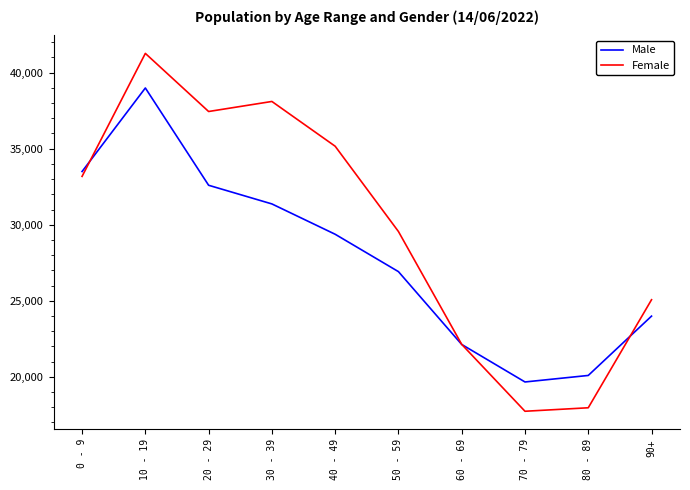

Rank the series at 10 - 19 from lowest to highest value.

Male, Female